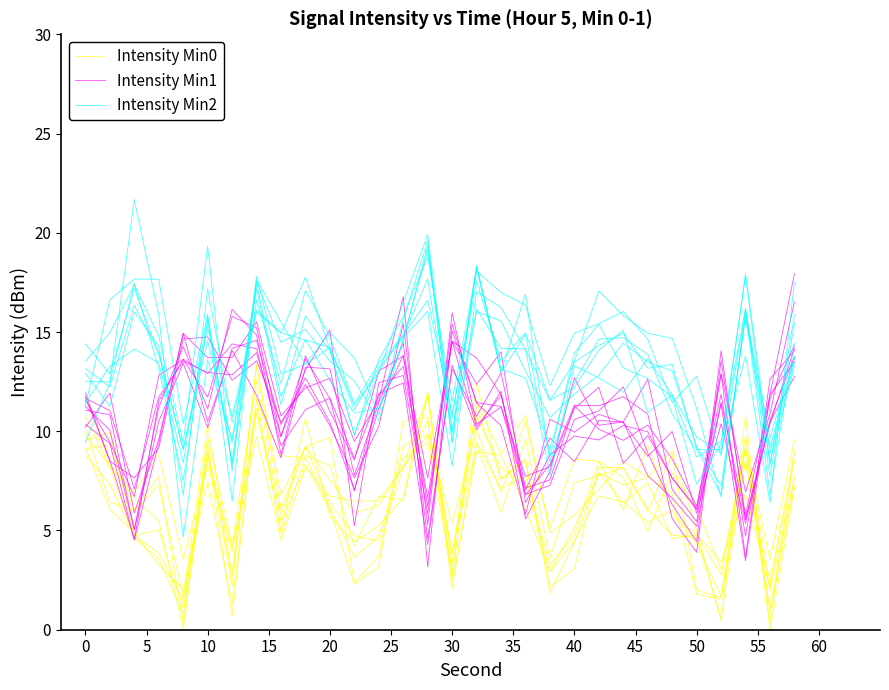

How many values in the Intensity Min2 series exceed 13?

17